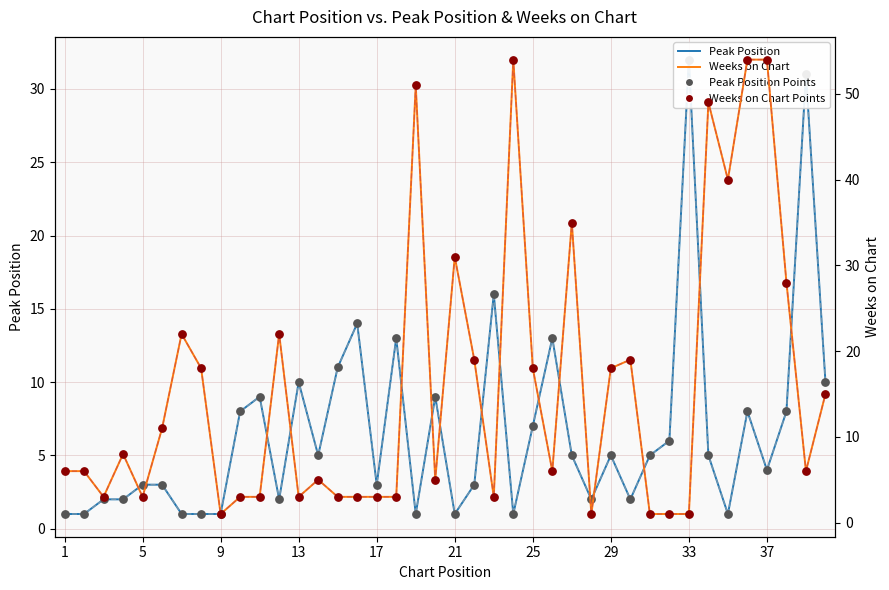

Which series reaches the minimum Y coordinate?

Peak Position